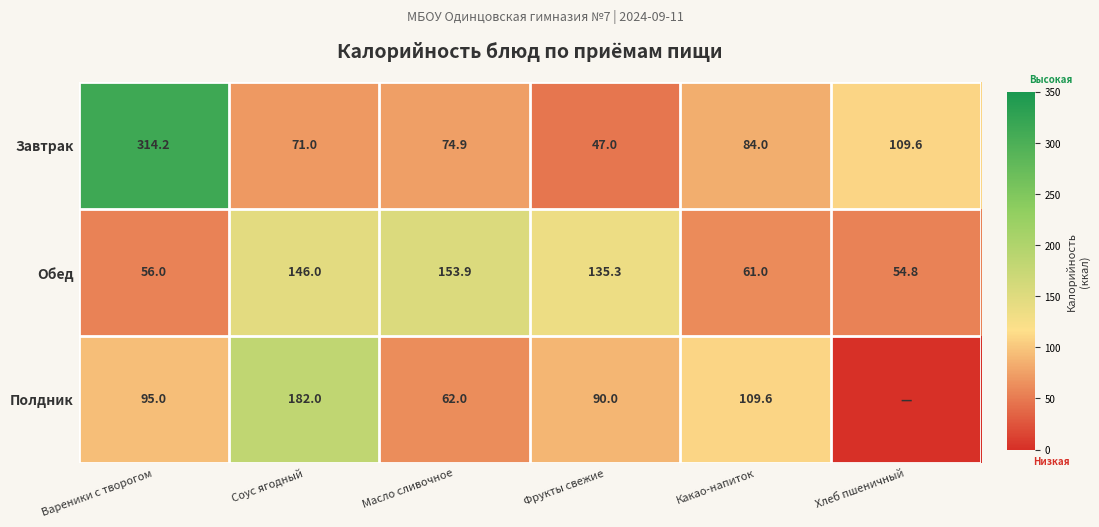

Which category has the lowest value across all series?

Хлеб пшеничный